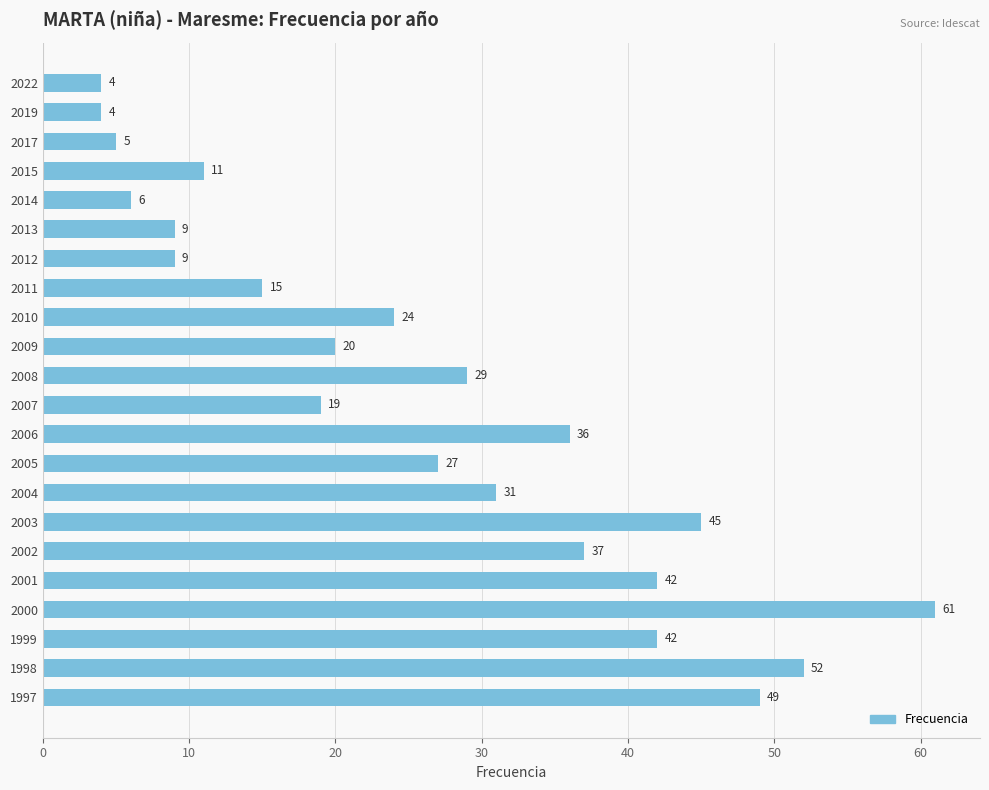

Reading top to bottom, list all the values displayed in this chart.

4	4	5	11	6	9	9	15	24	20	29	19	36	27	31	45	37	42	61	42	52	49